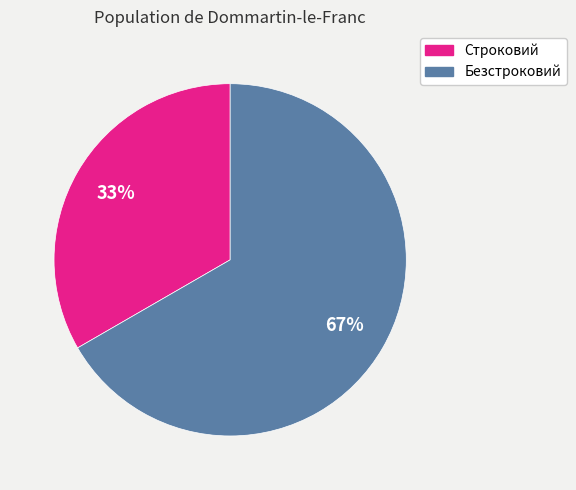

Is it true that Строковий is 33% of the pie?

True